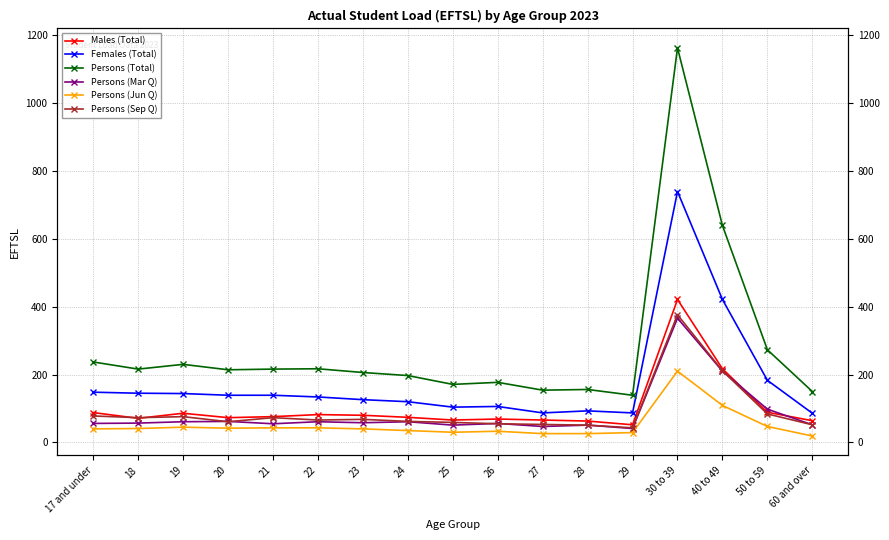

At how many categories does at least one series exceed 574?

2